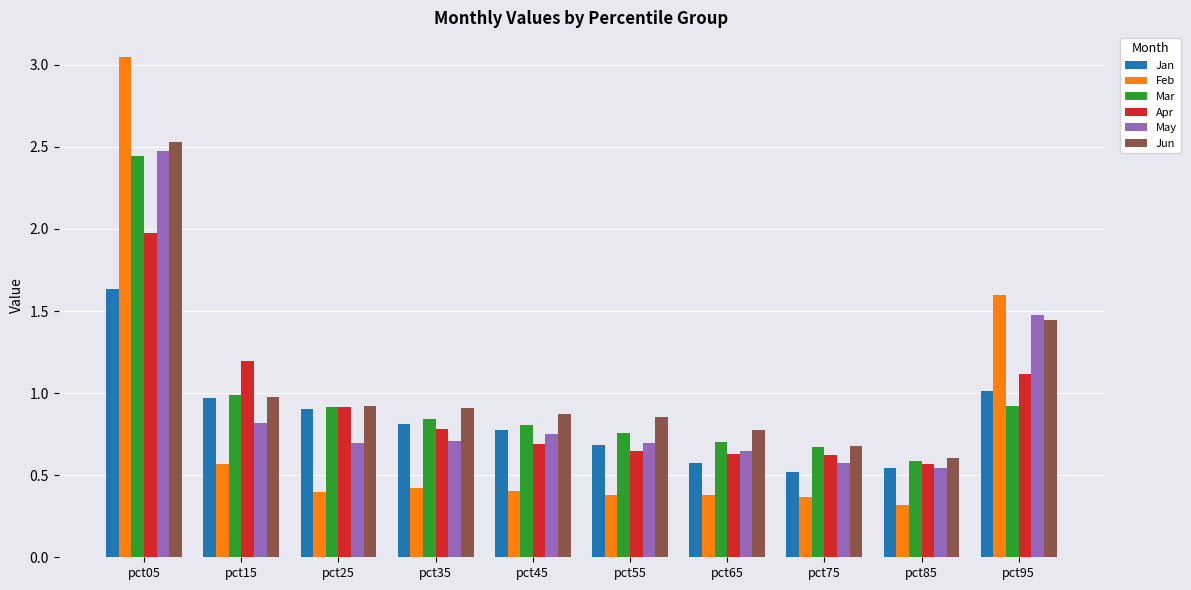

What is the highest value of the Apr series?

2.0